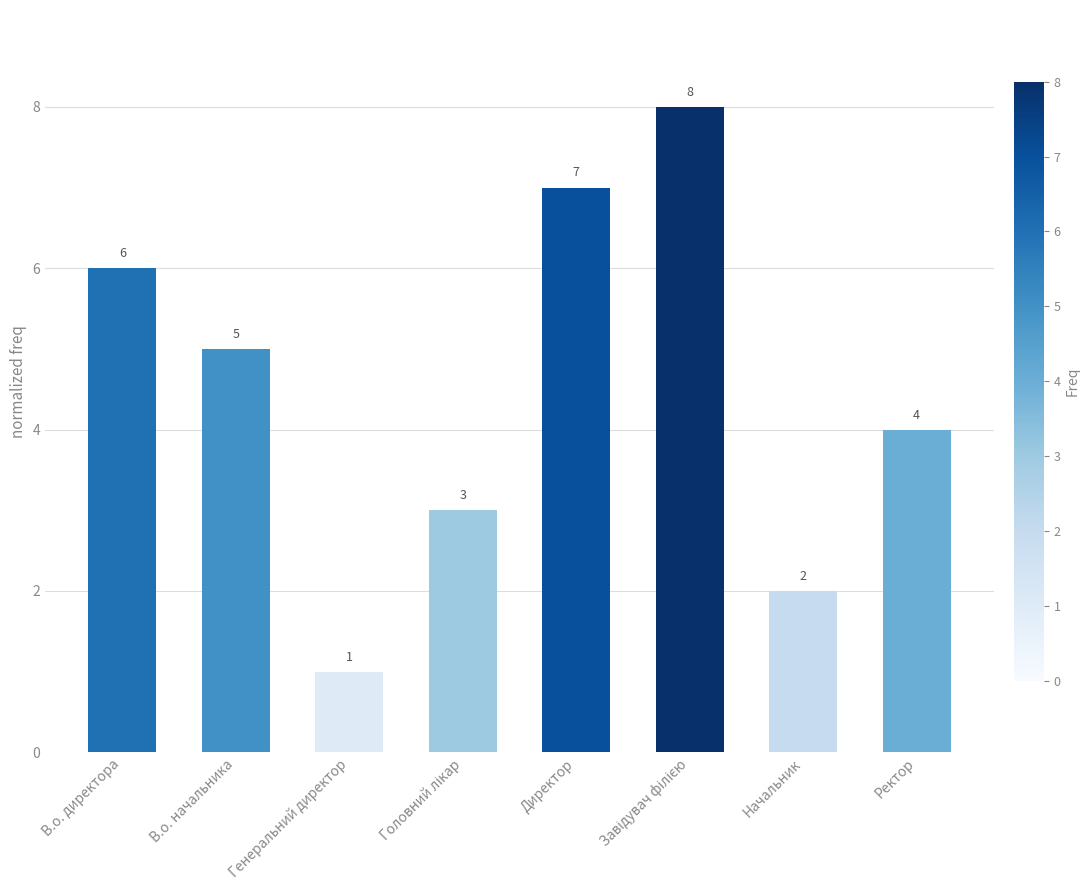

What is the label of the 6th bar from the right?

Генеральний директор